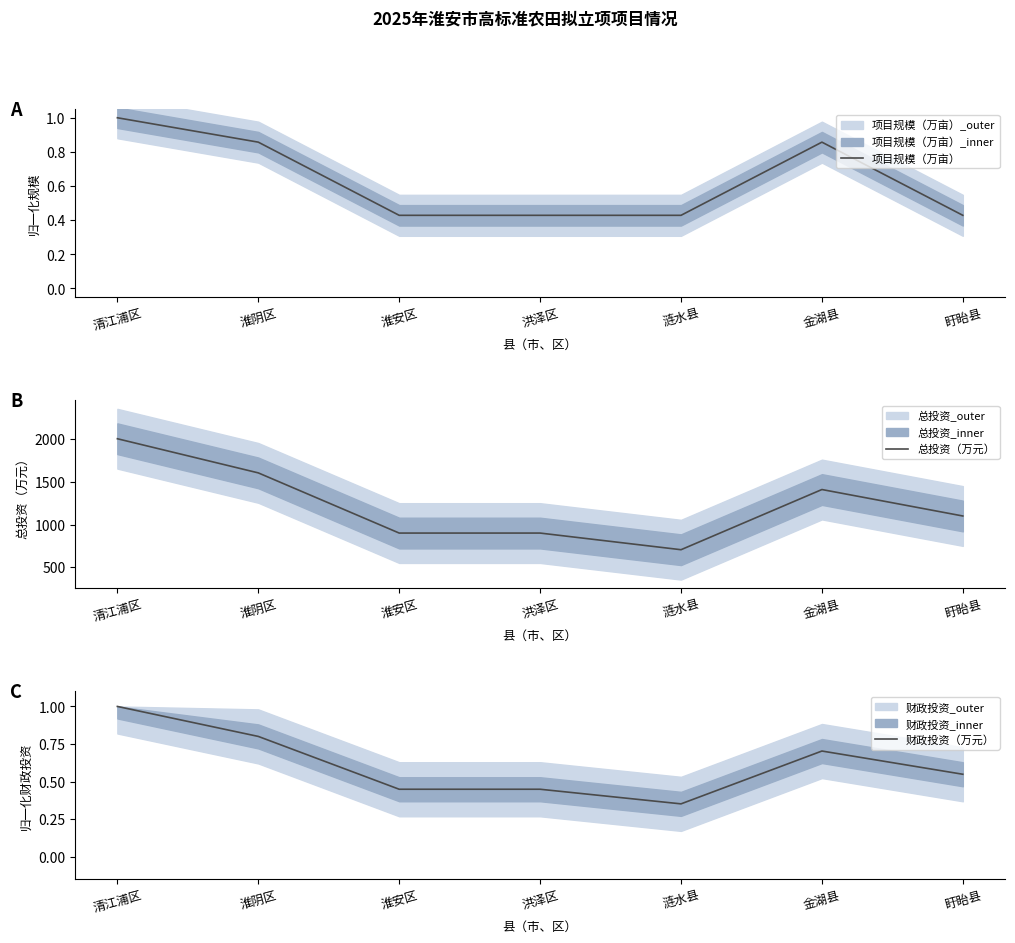

The value of 项目规模（万亩） at 金湖县 is 1.5. True or false?

False